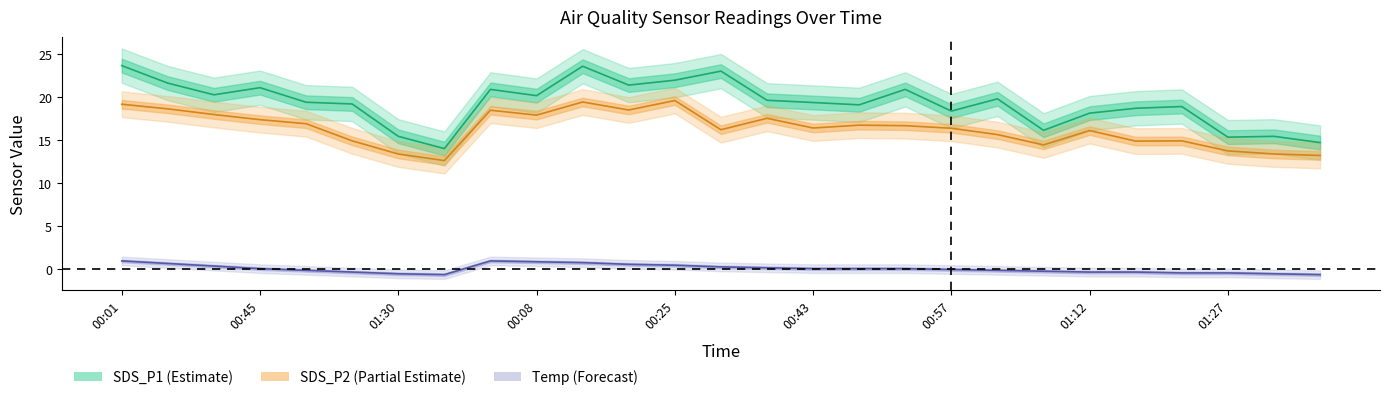

Reading right to left, transcribe all the data shown in this chart.

SDS_P1 (center): 14.7	15.4	15.3	18.9	18.7	18.1	16.1	19.8	18.4	20.9	19.1	19.4	19.6	23.0	22.0	21.4	23.6	20.2	20.9	14.0	15.4	19.2	19.4	21.1	20.3	21.6	23.7
SDS_P2 (center): 13.2	13.4	13.7	14.9	14.9	16.1	14.4	15.6	16.4	16.7	16.7	16.4	17.5	16.2	19.6	18.5	19.4	17.9	18.5	12.6	13.4	14.9	16.9	17.4	18.0	18.6	19.2
Temp (center): -0.7	-0.6	-0.5	-0.5	-0.4	-0.4	-0.3	-0.2	-0.1	0.0	0.0	0.0	0.1	0.2	0.4	0.5	0.7	0.8	0.9	-0.7	-0.6	-0.4	-0.2	0.0	0.3	0.6	0.9